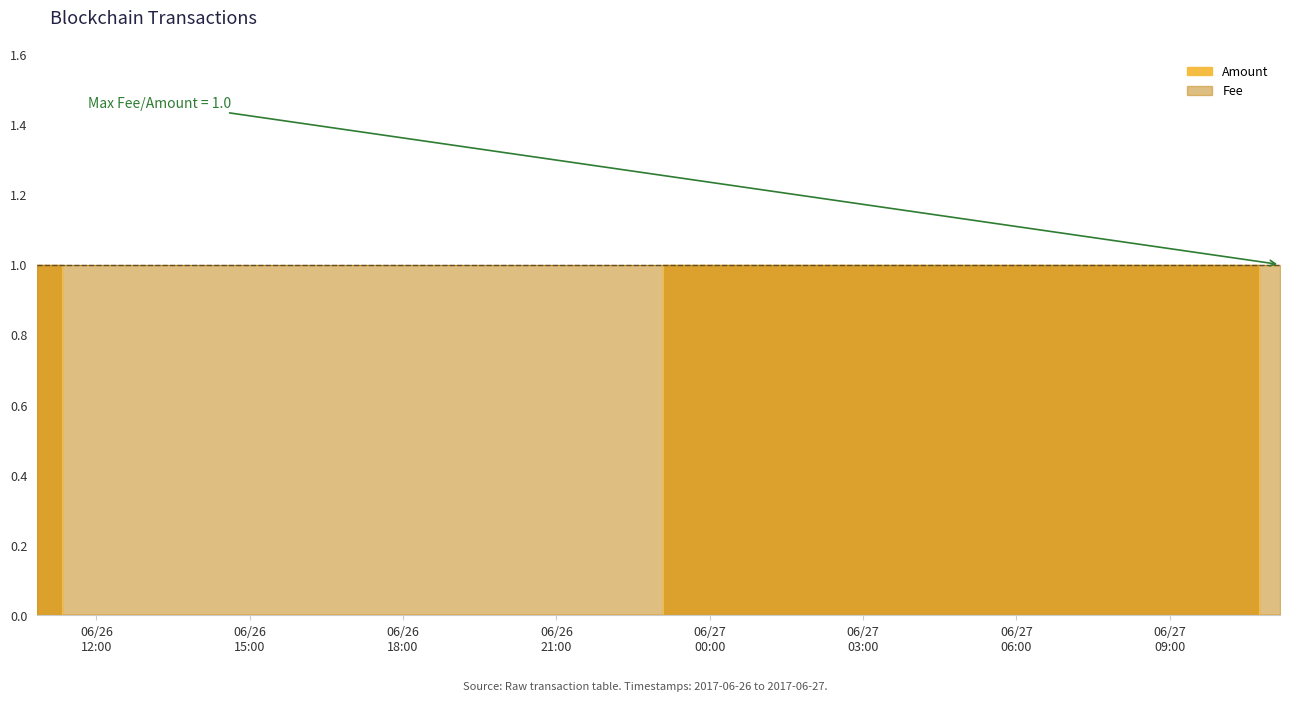

Rank the categories by value from highest to lowest.

2017-06-27 11:09:20, 2017-06-26 11:49:35, 2017-06-27 10:19:51, 2017-06-26 10:50:25